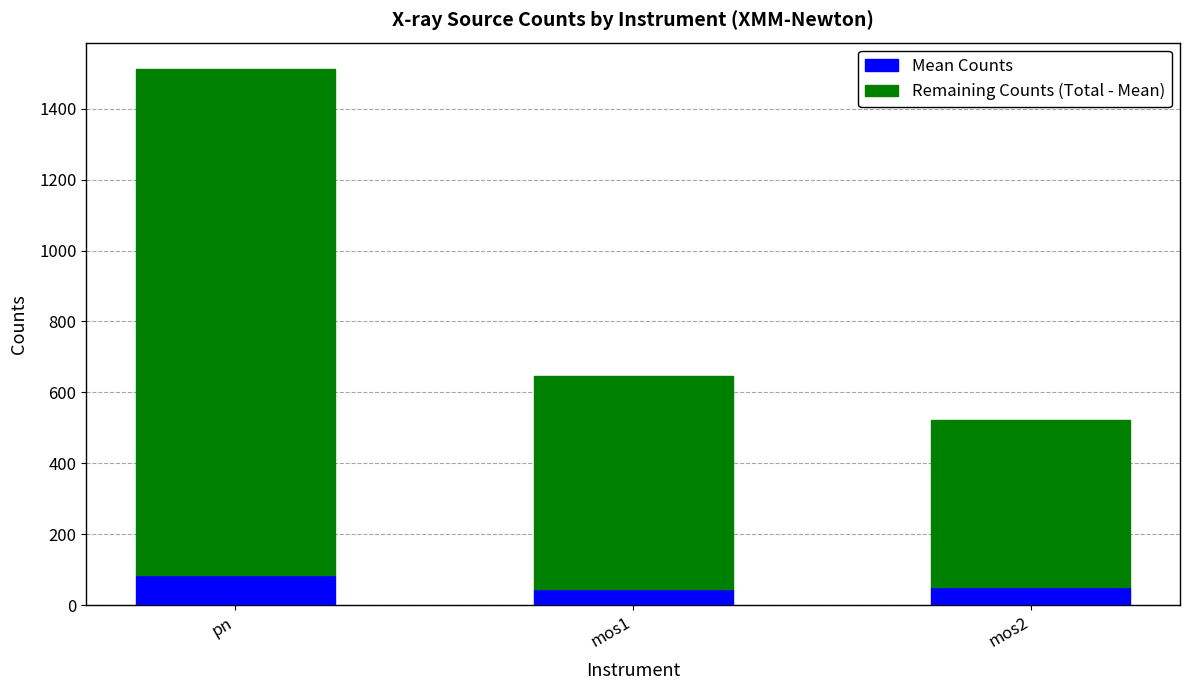

At which category is the sum across all series the highest?

pn